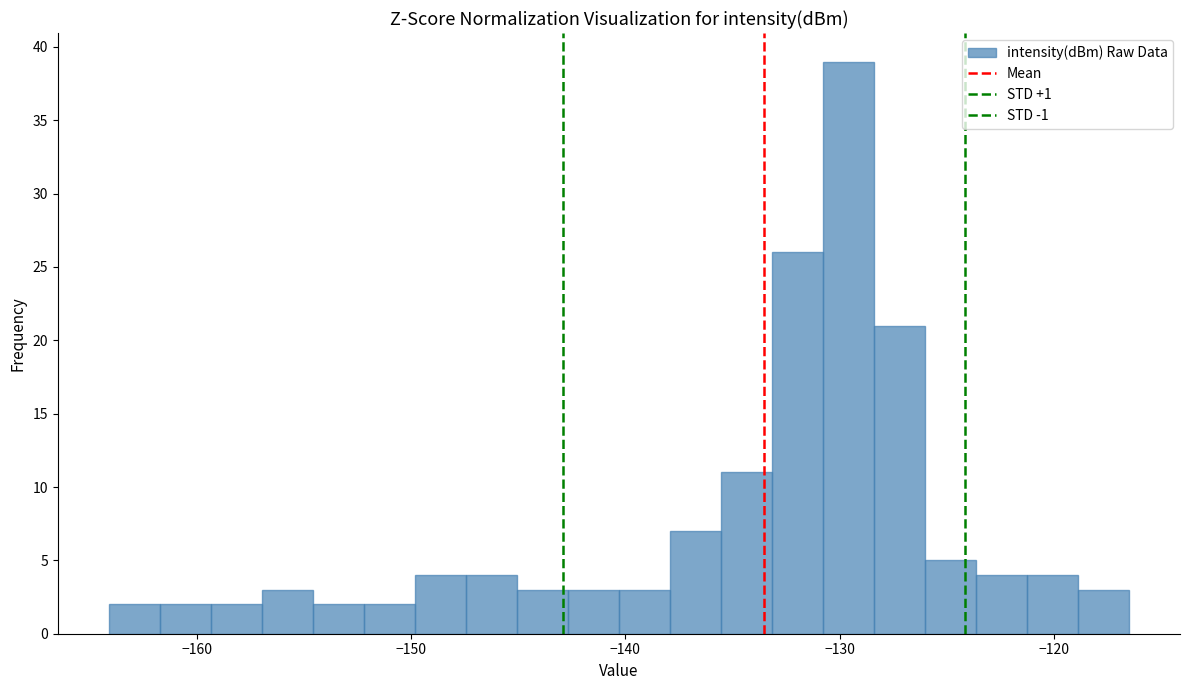

Read against the x-axis, roughly where is the centre of the tallest bar?

-130